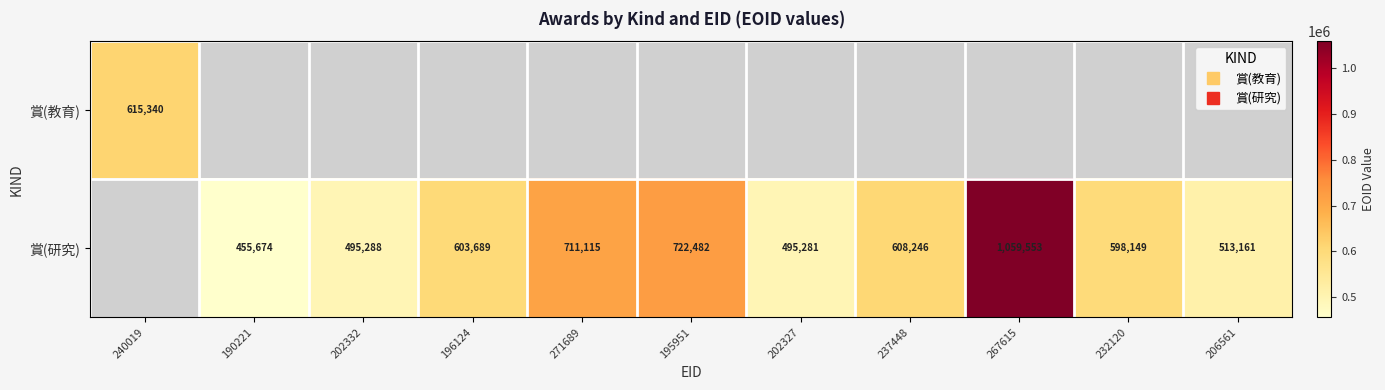

What is the smallest value displayed?

455674.0